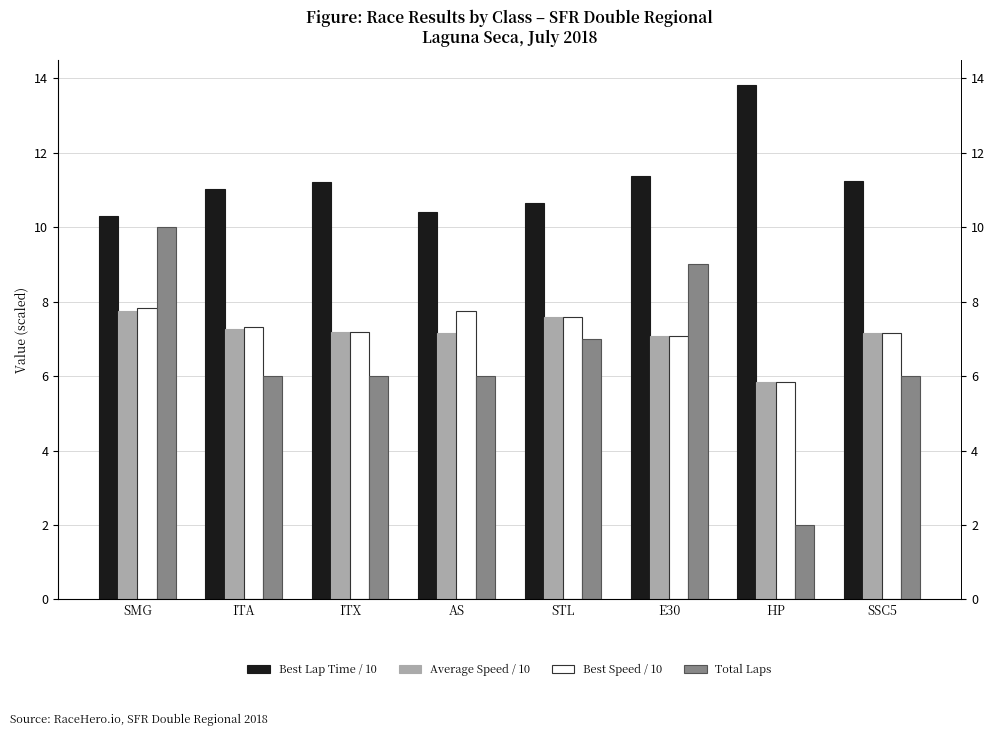

List the series in order of their peak value, highest first.

Best Lap Time / 10, Total Laps, Best Speed / 10, Average Speed / 10